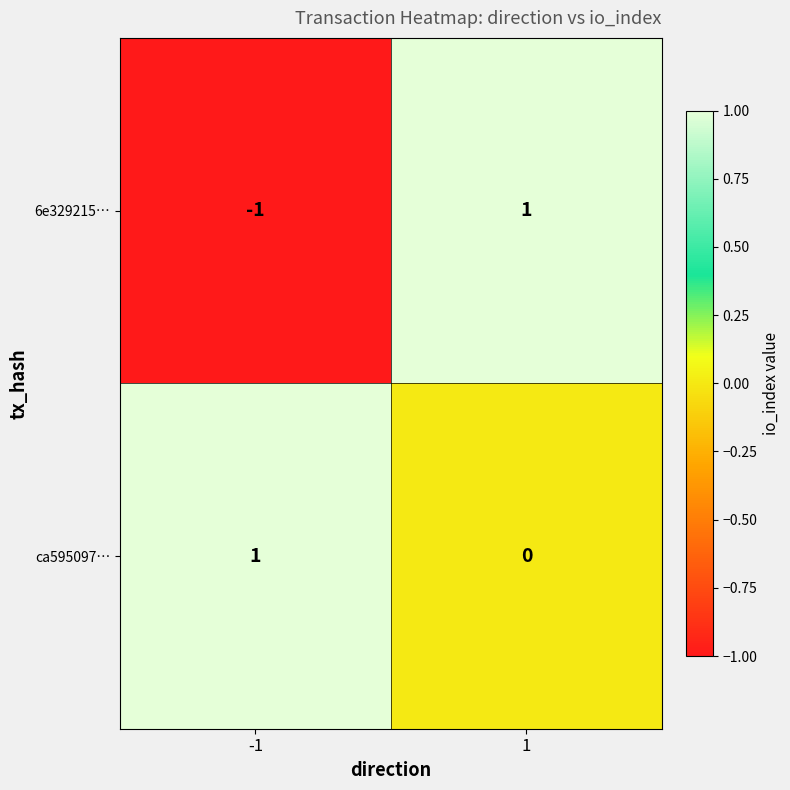

How many data points does each series have?

2